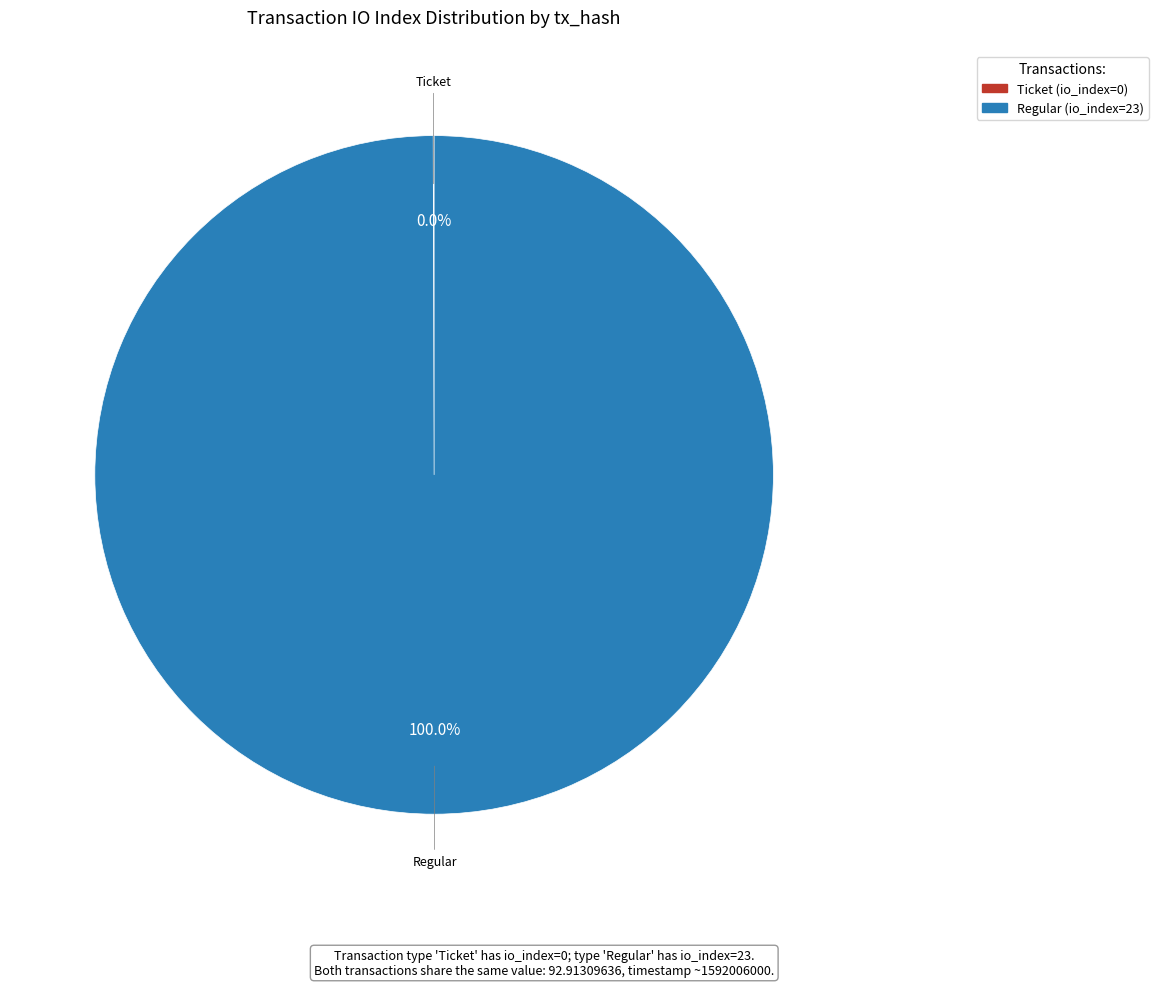

Is there any slice that represents more than half of the pie?

Yes